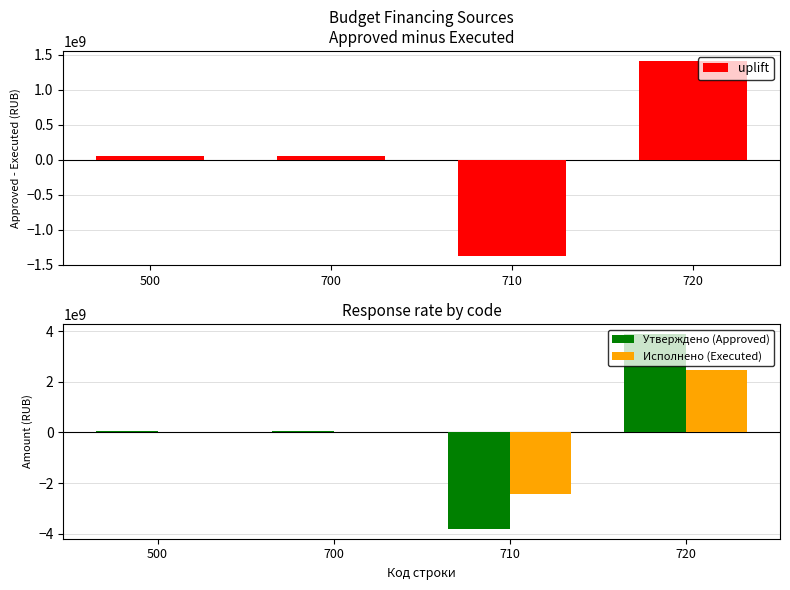

Rank the series at 710 from lowest to highest value.

Утверждено (Approved), Исполнено (Executed), uplift